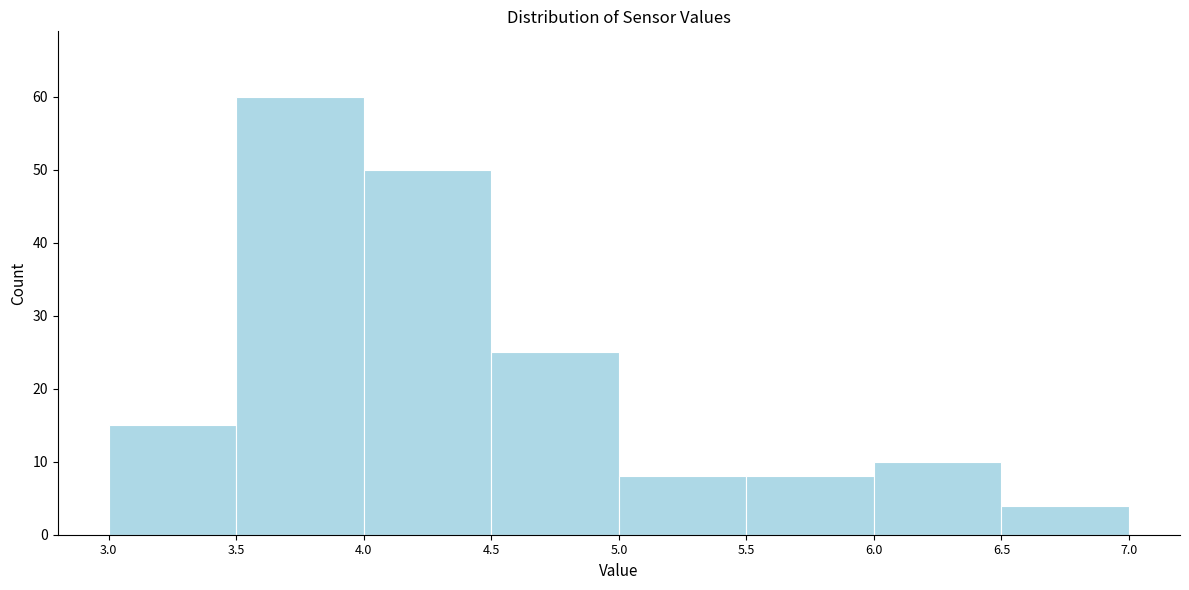

What is the height of the bar covering 4.5 to 5.0 on the x-axis? The values are not printed on the chart, so give them approximately, as read against the axis.

25